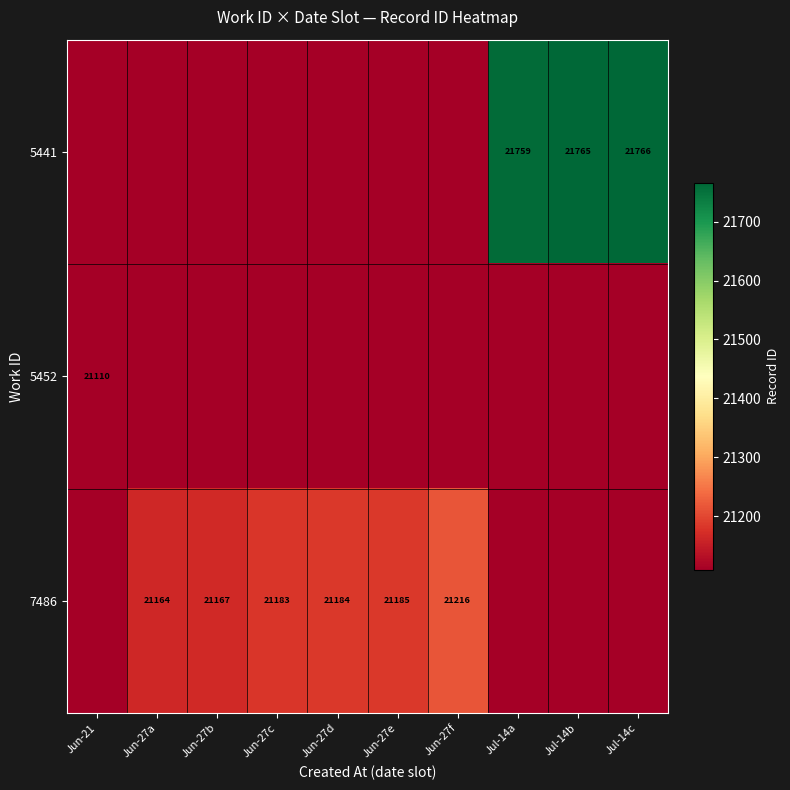

The value of 7486 at Jun-27f is 21216. True or false?

True